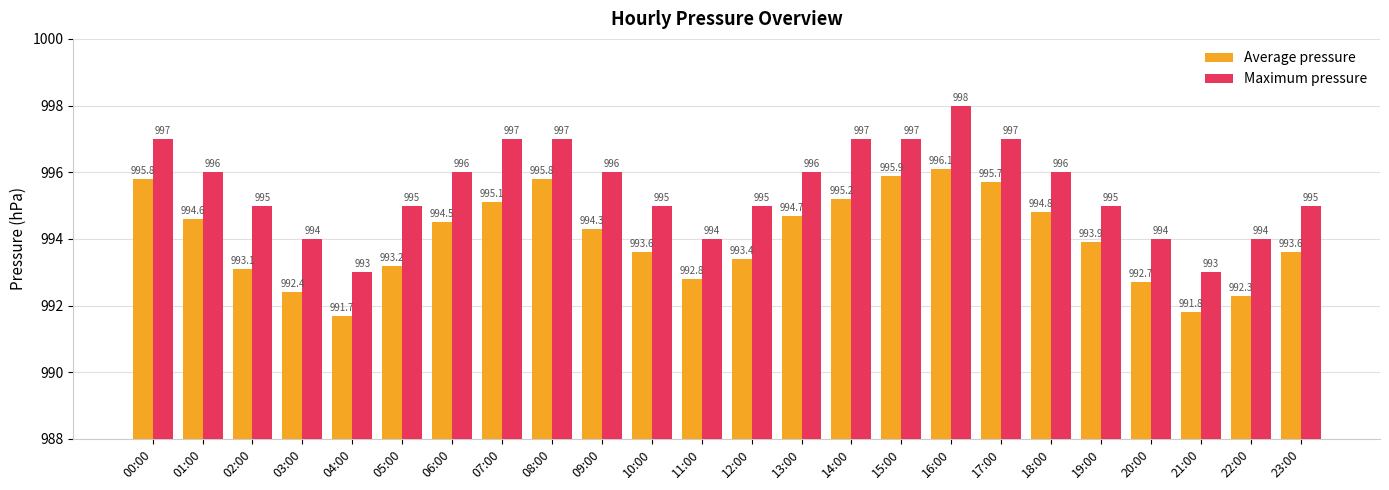

Which series has the largest total across all categories?

Maximum pressure